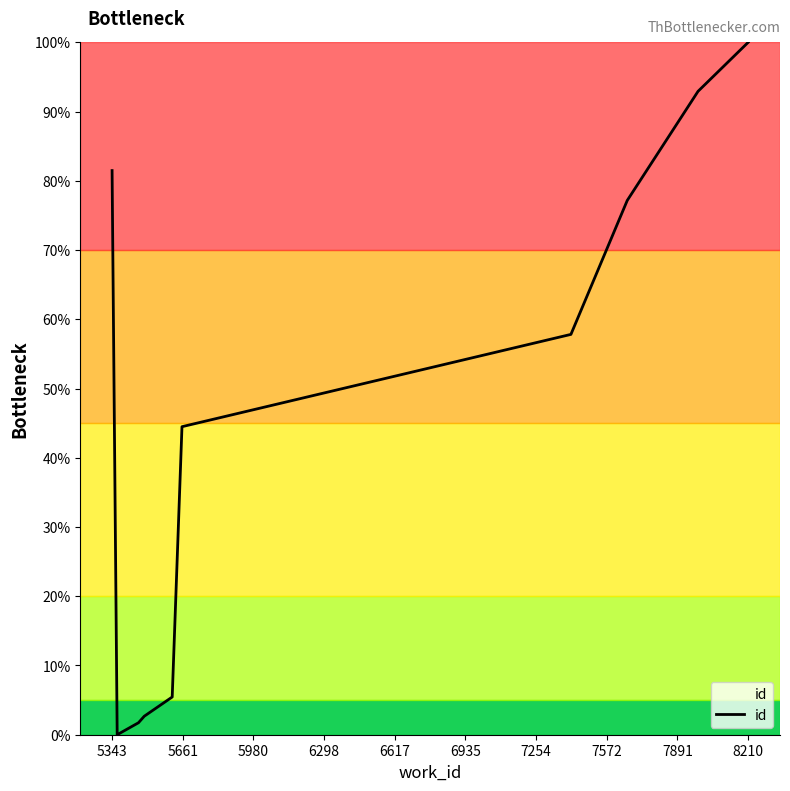

What is the maximum value shown in the chart?

100.0